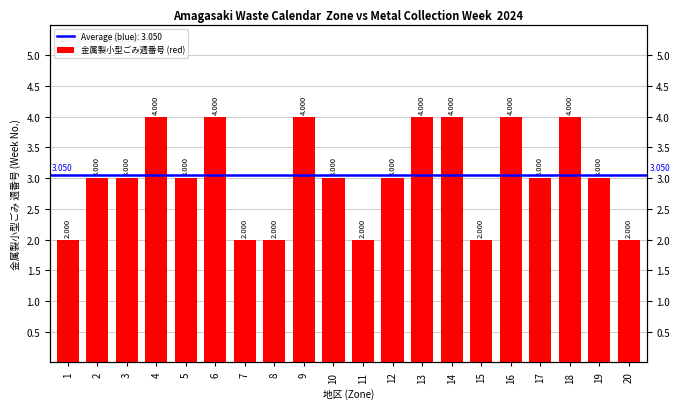

Count the number of categories in the chart.

20